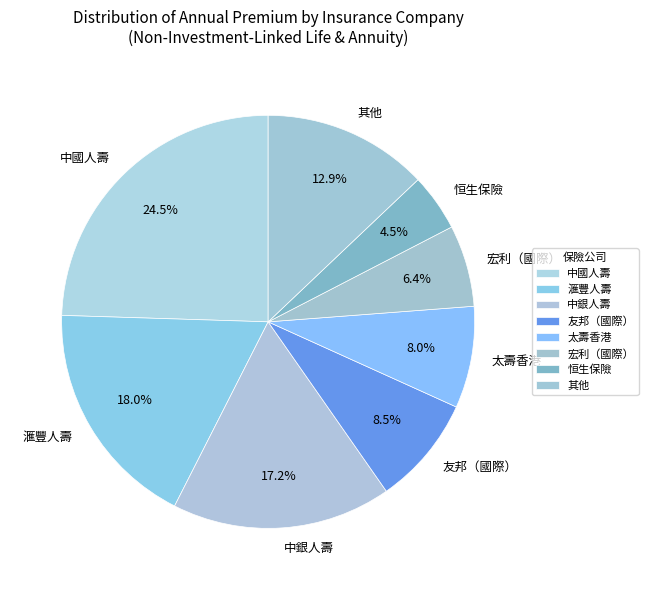

Combined, what portion of the pie is 中國人壽 and 恒生保險?

29.0%